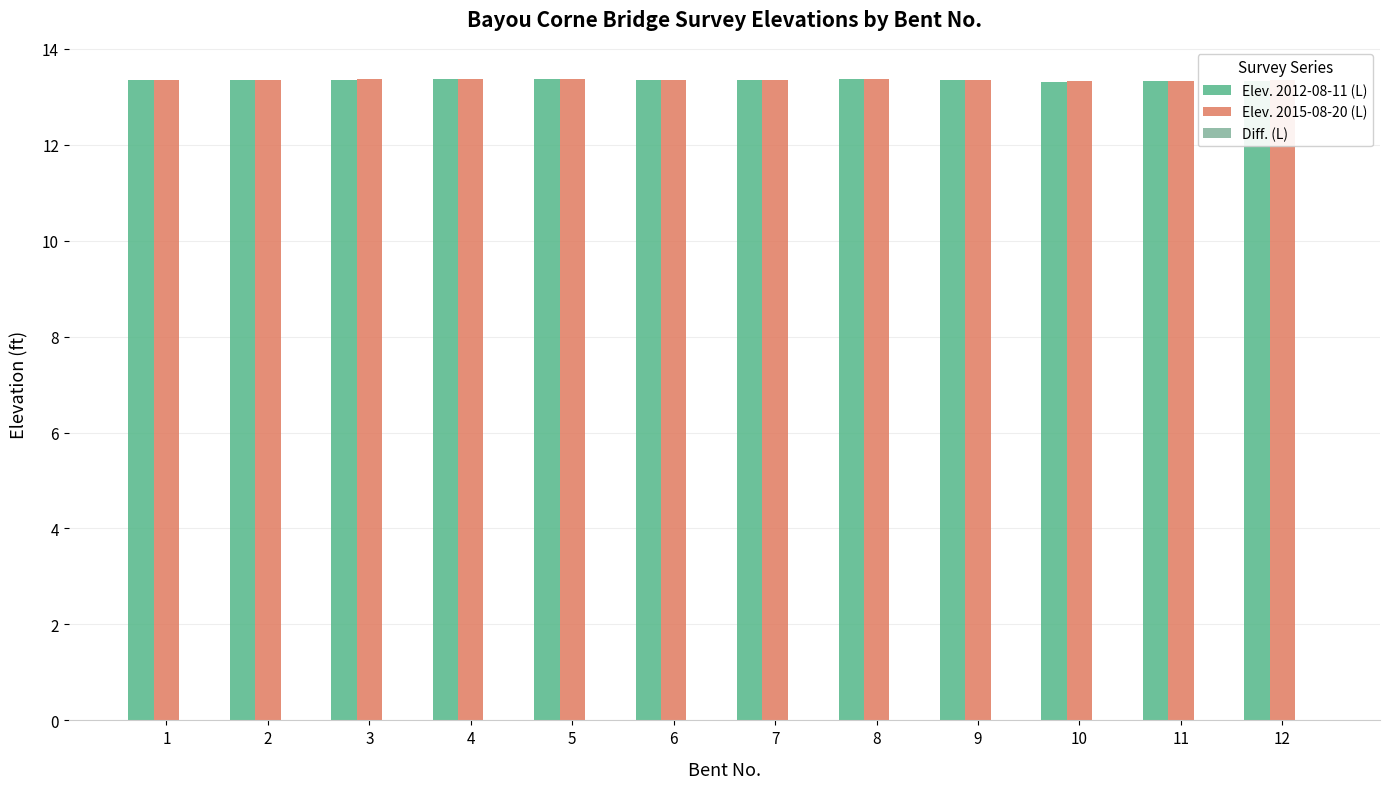

What is the greatest value displayed?

13.4